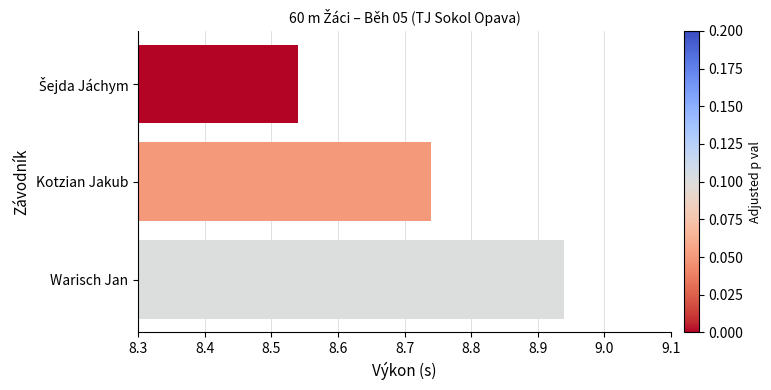

What is the ratio of the value at Kotzian Jakub to the value at Warisch Jan?

1.0